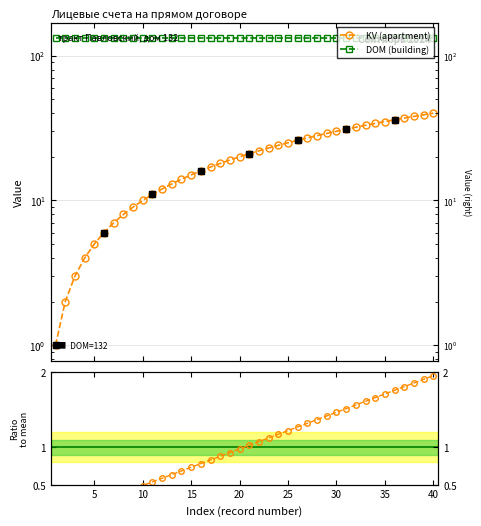

Which series has the largest total across all categories?

DOM (building)